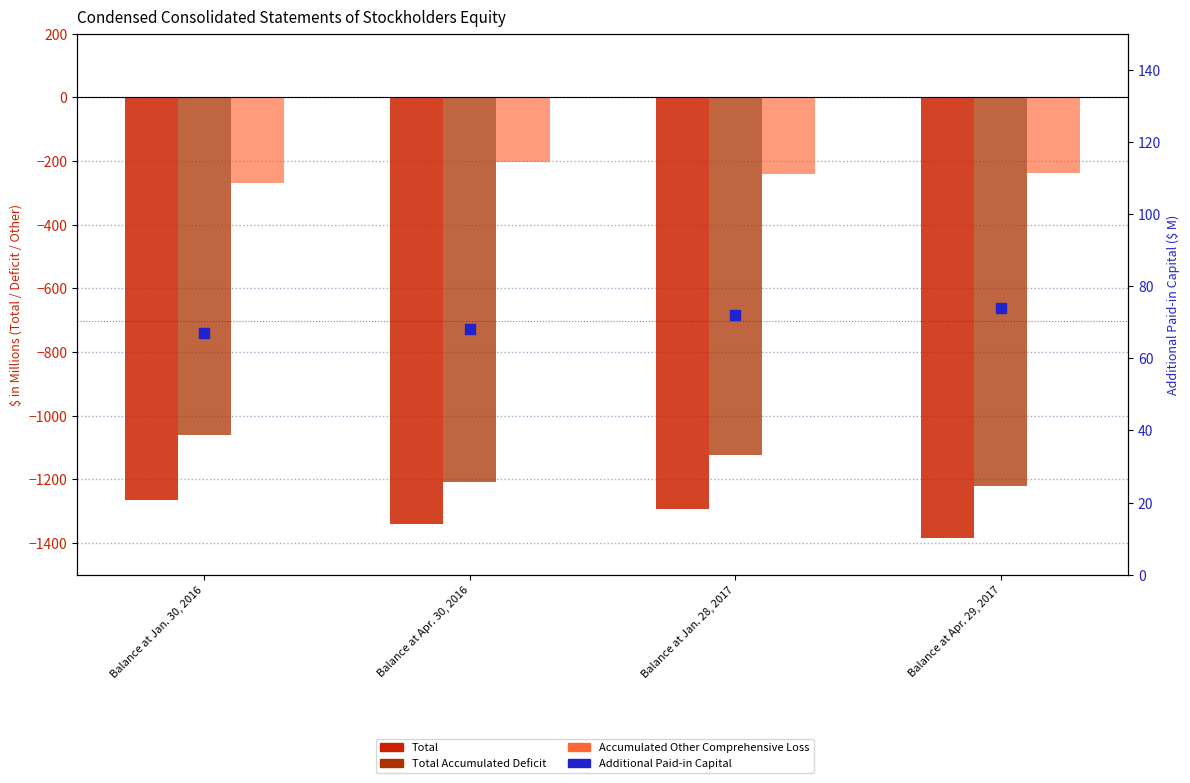

Which series reaches the maximum Y coordinate?

Additional Paid-in Capital